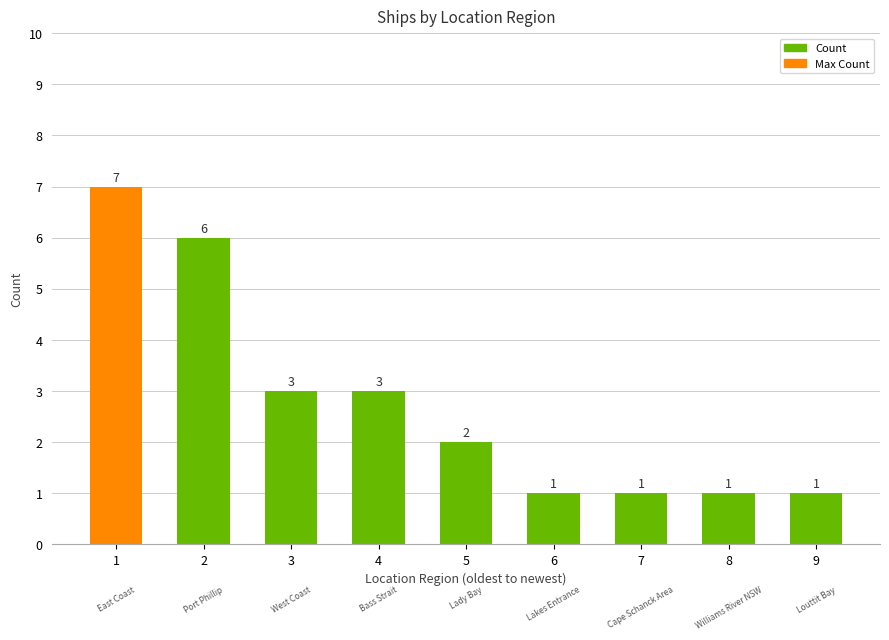

What is the value of the 5th bar from the left?

2